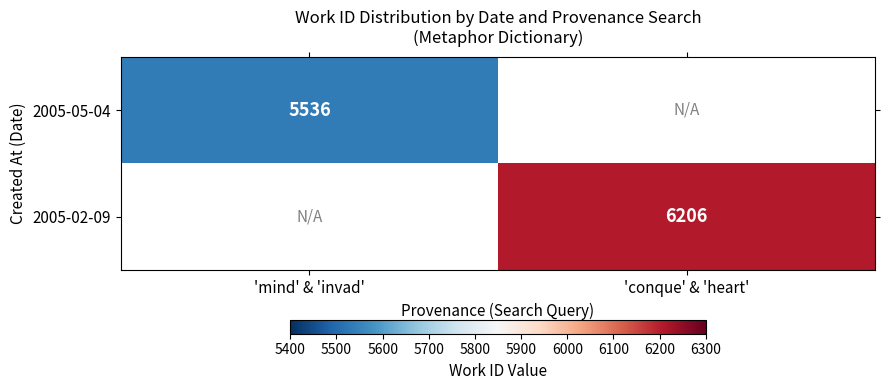

True or false: 2005-02-09 has a value of 6206 at 'conque' & 'heart'.

True